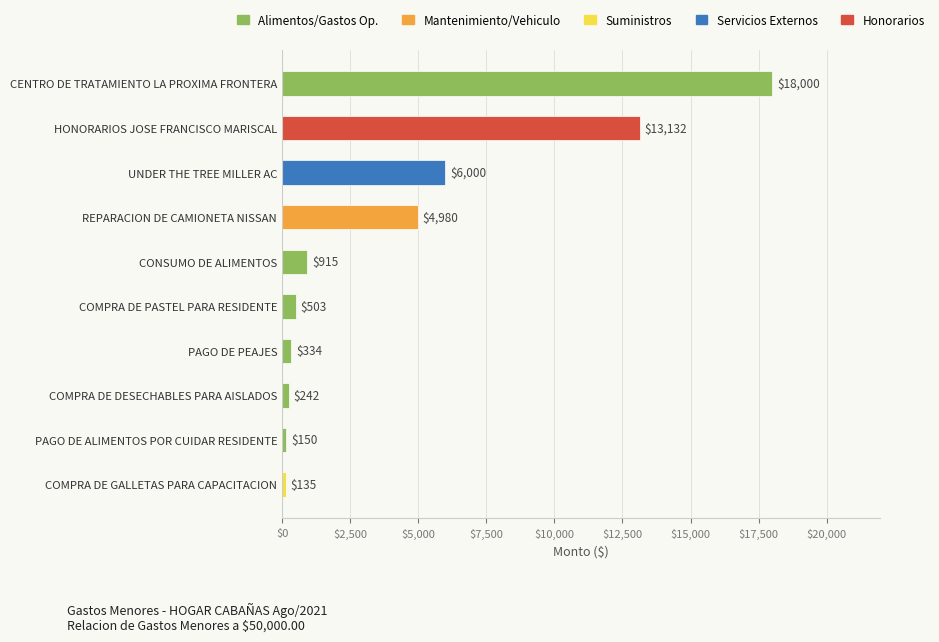

What is the approximate value at CONSUMO DE ALIMENTOS?

915.0